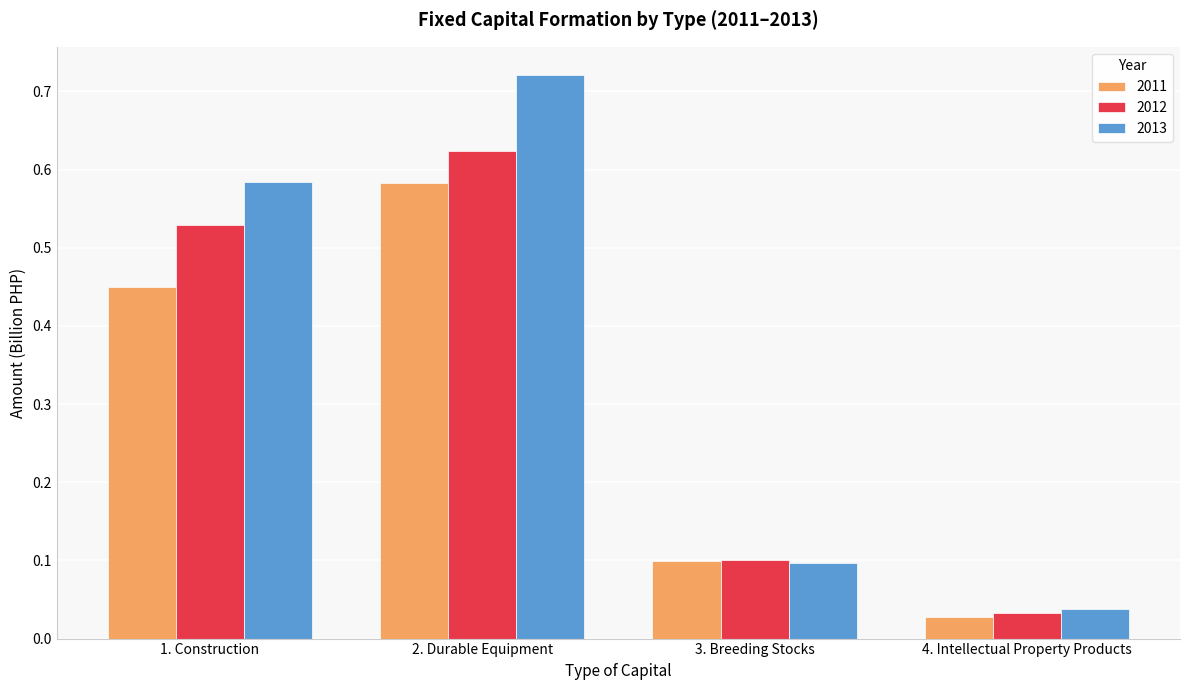

What is the total value across all series at 3. Breeding Stocks?

0.3